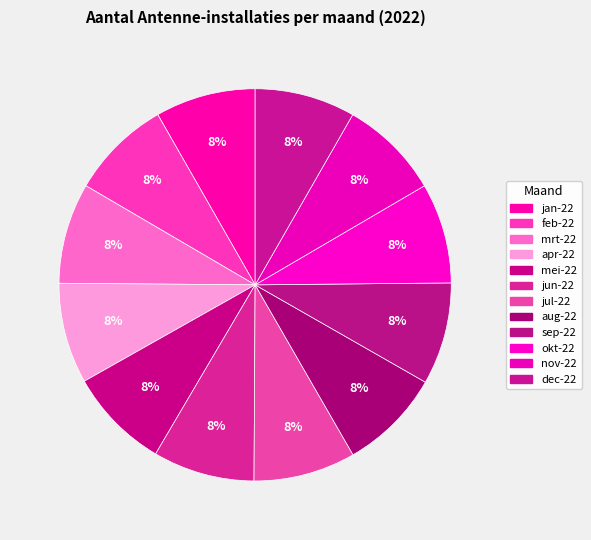

How many slices are in this pie chart?

12